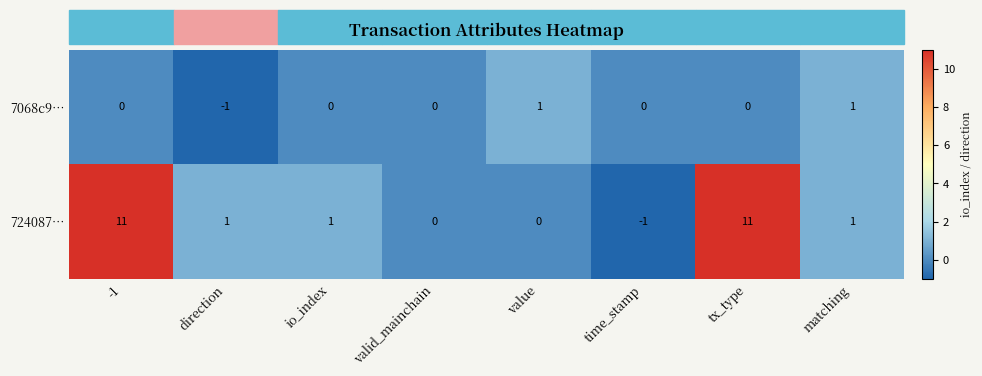

True or false: 7068c9… has a value of 0 at value.

False